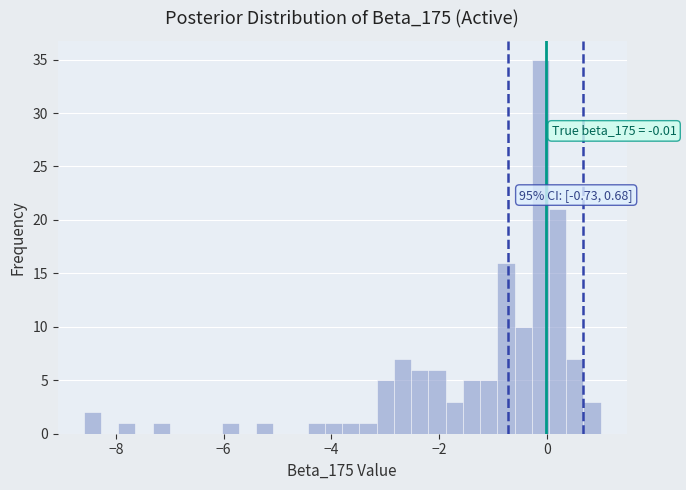

Around what value on the x-axis is the tallest bar? Give the approximate position of its centre, as read against the axis.

-0.2